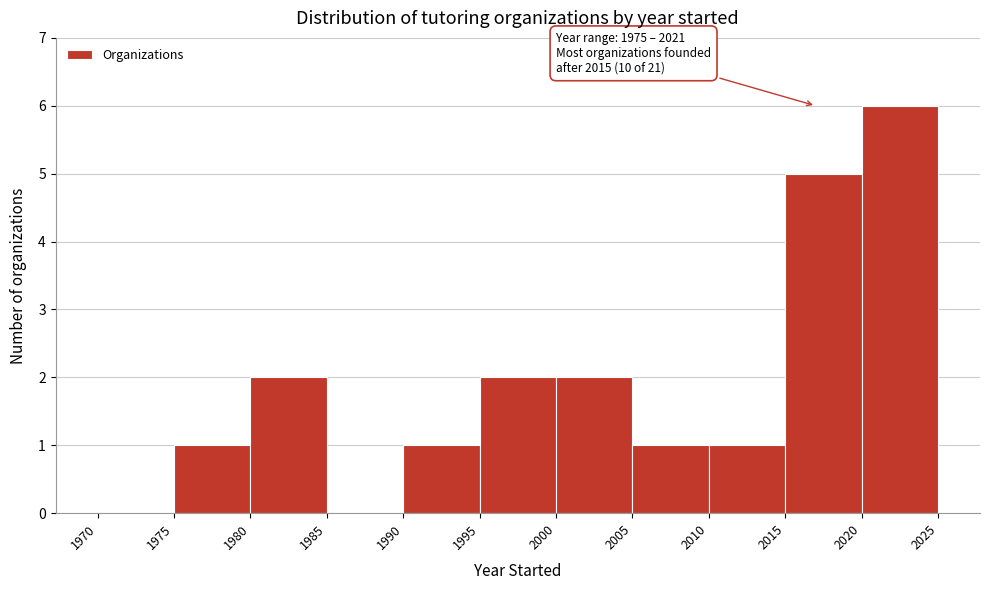

Which range on the x-axis has the tallest bar?

2020 to 2025